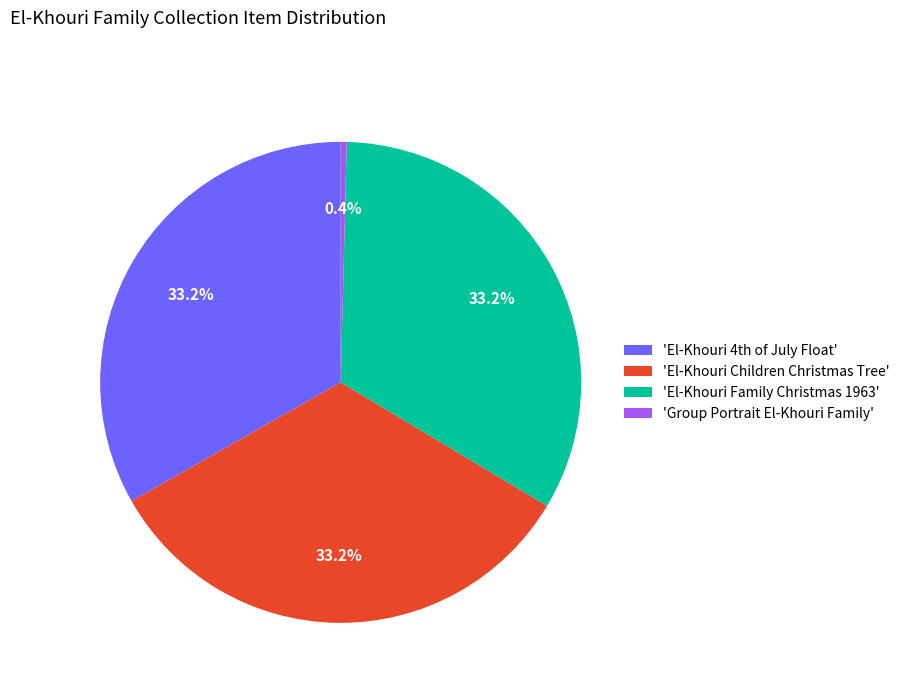

Does any single category account for the majority?

No